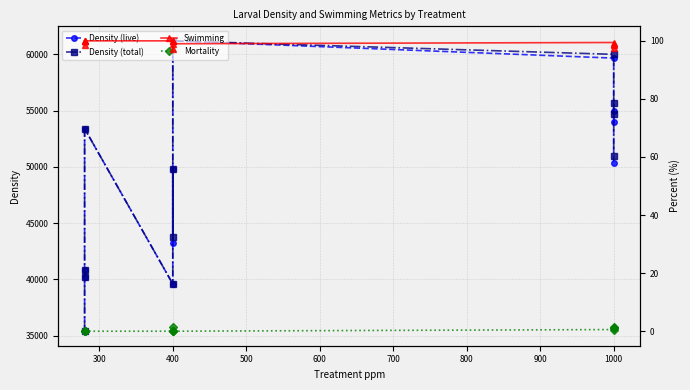

Which series has the widest spread of values?

Density (live)